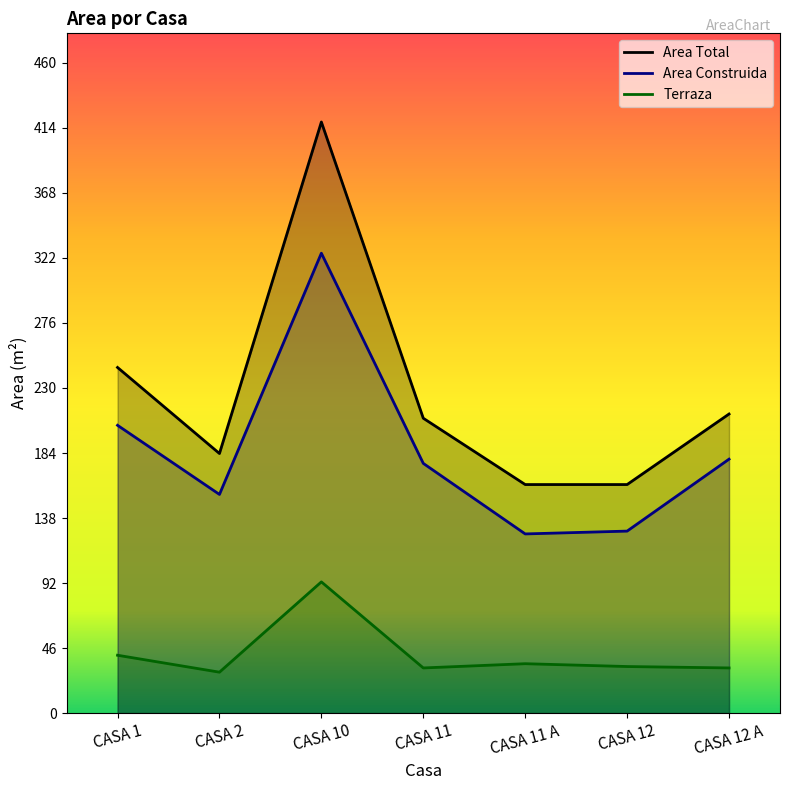

What is the value of the Area Total point at the 4th from the left?

209